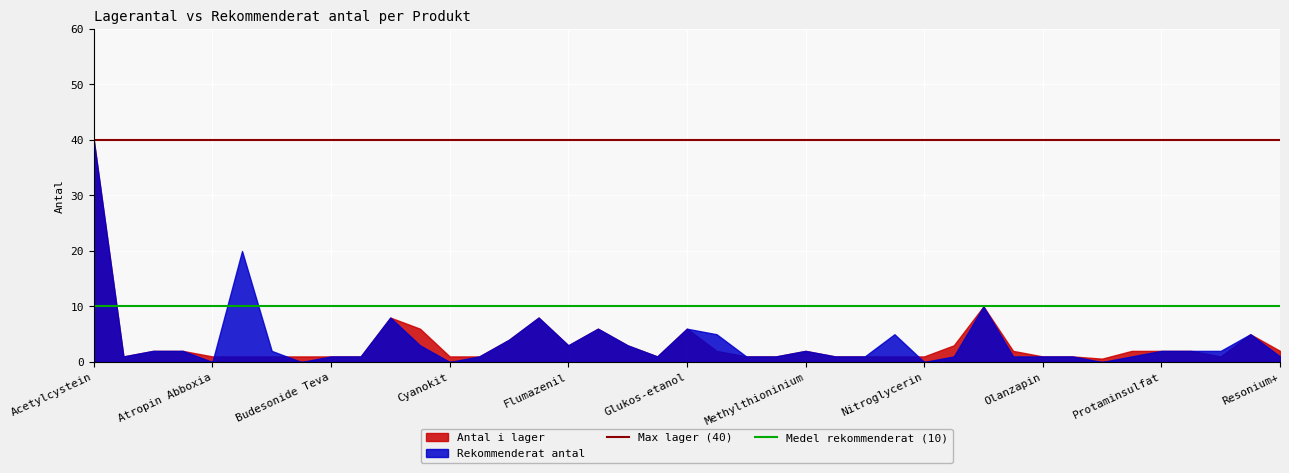

Which series has the widest spread of values?

Rekommenderat antal